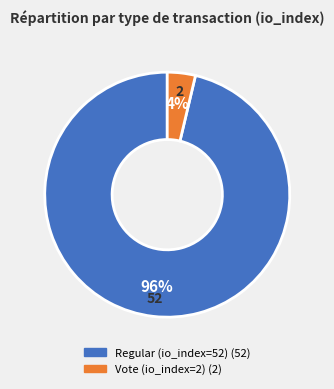

What is the largest slice in the pie chart?

Regular (io_index=52)